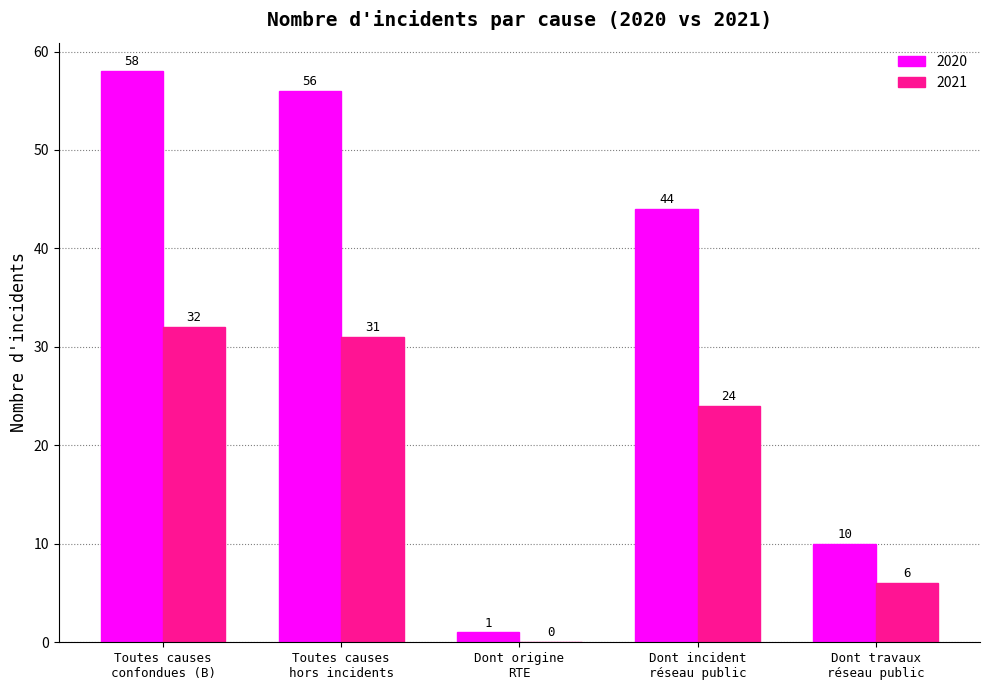

What is the sum of all 2020 values?

169